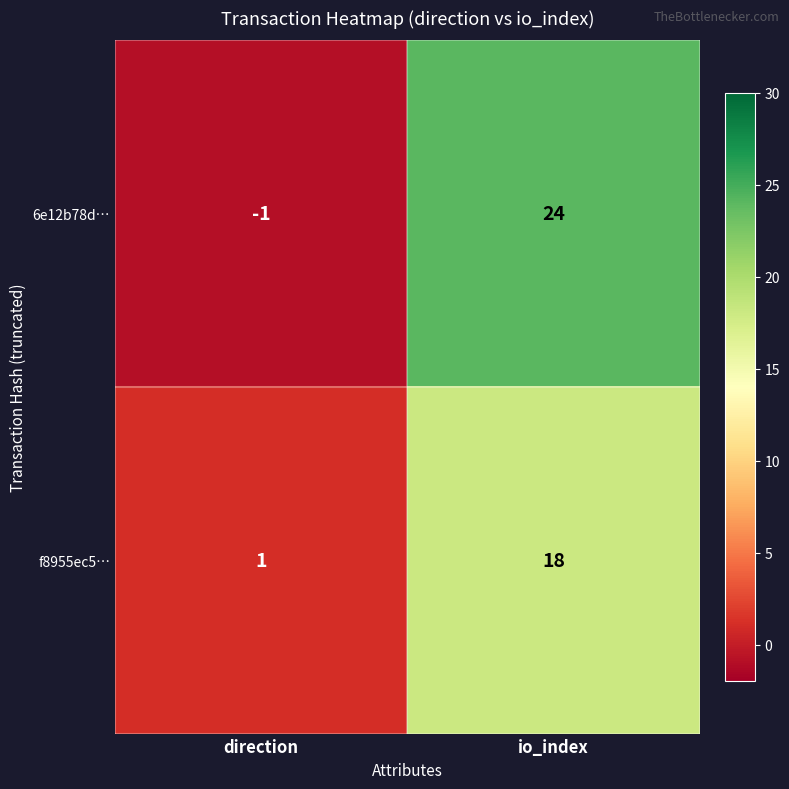

What is the difference between the f8955ec5… values at direction and io_index?

17